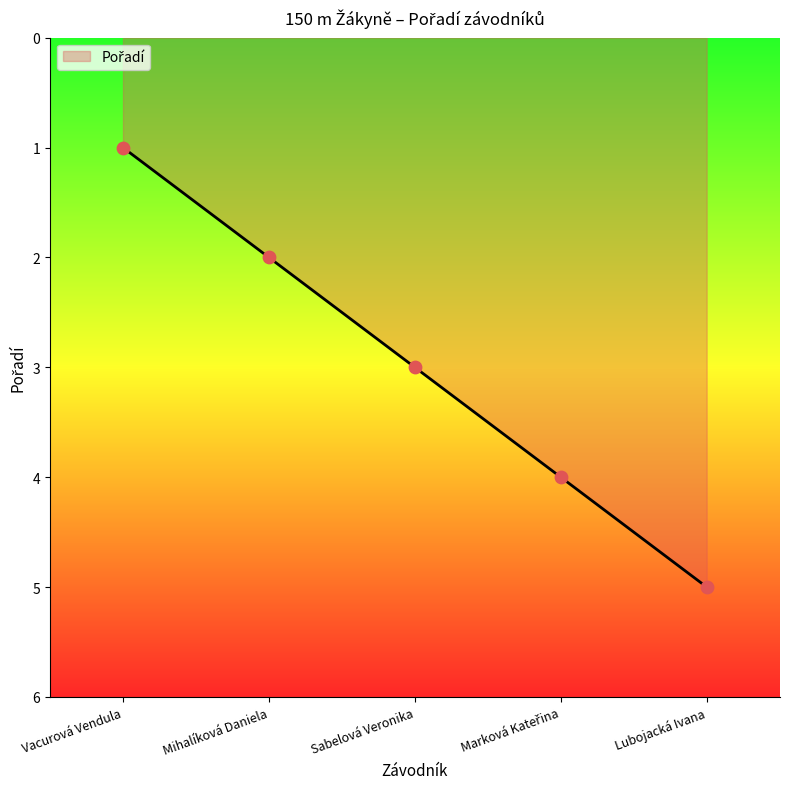

What is the change in value from Vacurová Vendula to Lubojacká Ivana?

+4